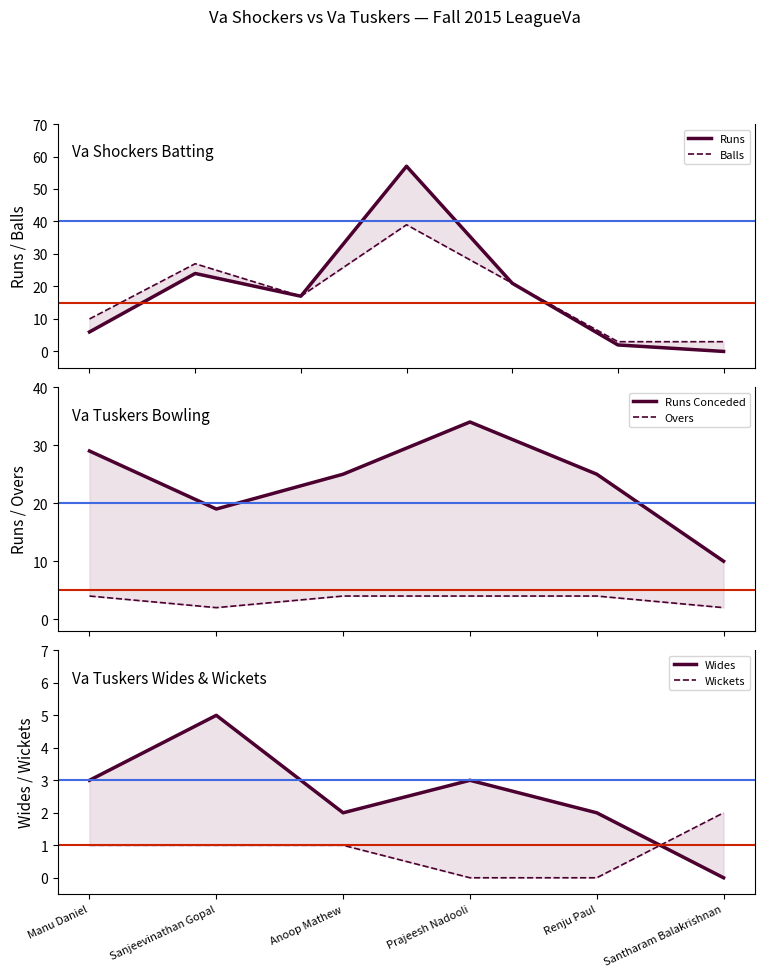

What is the difference between the Balls values at Sanjeevinathan Gopal and Manu Daniel?

17